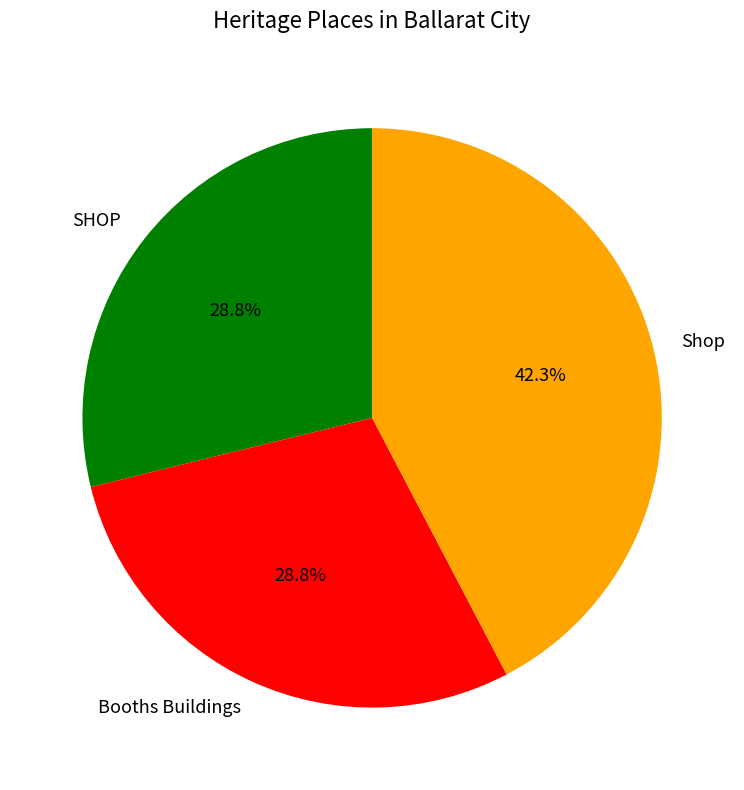

Does any single category account for the majority?

No